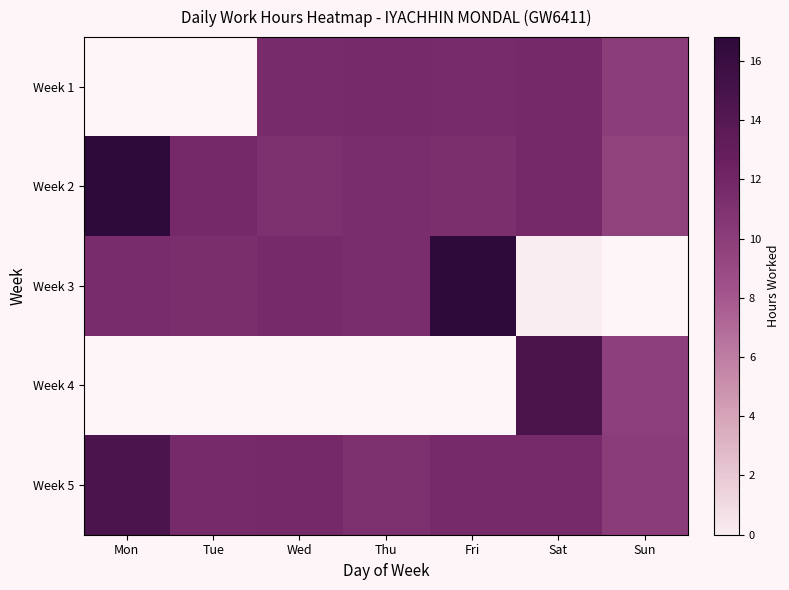

Between Mon and Sat, which is larger?

Sat